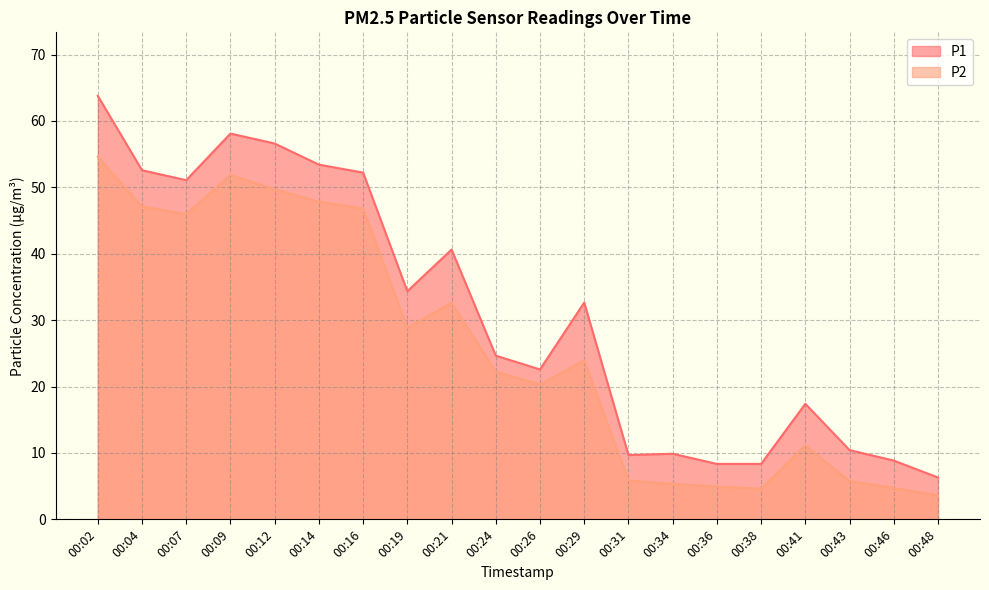

True or false: P1 has a value of 24.6 at 00:24.

True